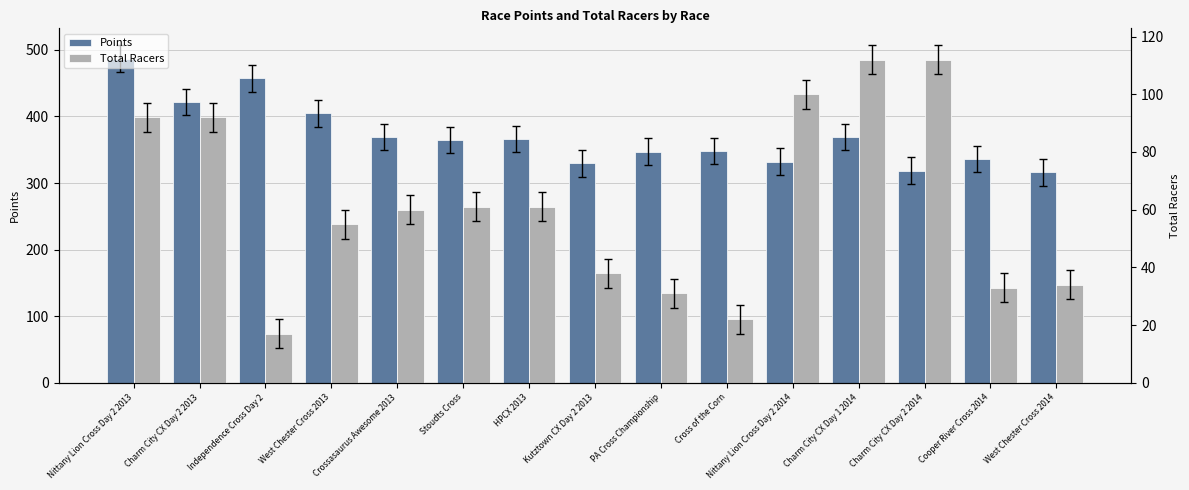

What is the total value across all series at Nittany Lion Cross Day 2 2014?

432.1